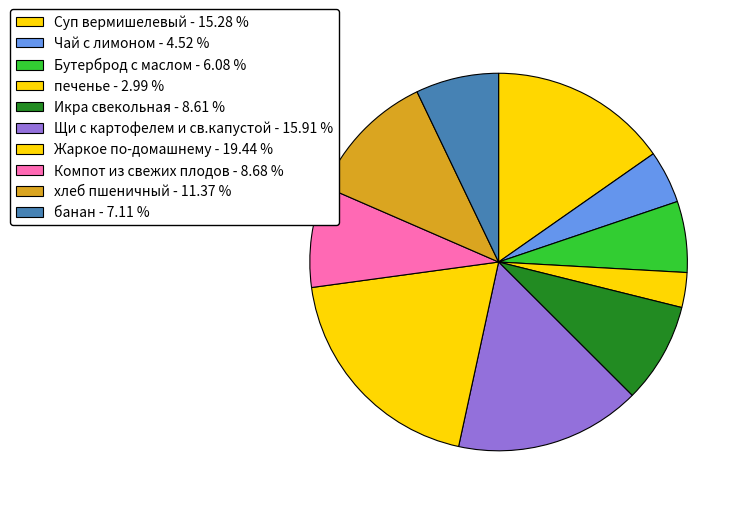

To the nearest percent, what is the difference between the Чай с лимоном and хлеб пшеничный slice percentages?

7%